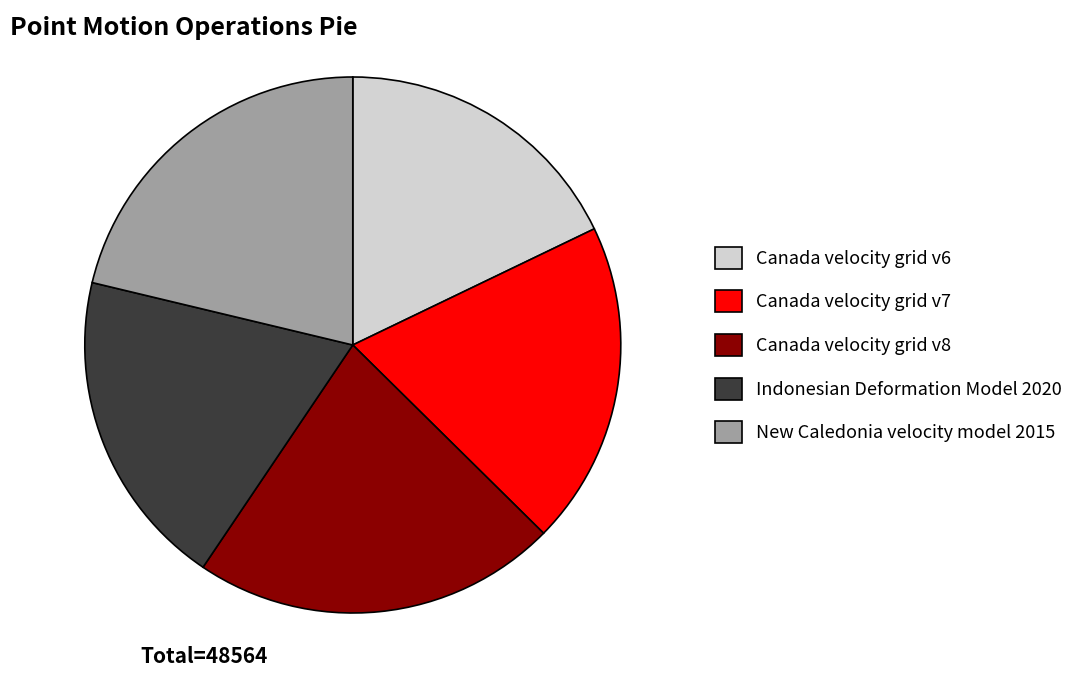

Is the sum of Canada velocity grid v6 and Canada velocity grid v7 greater than half?

No